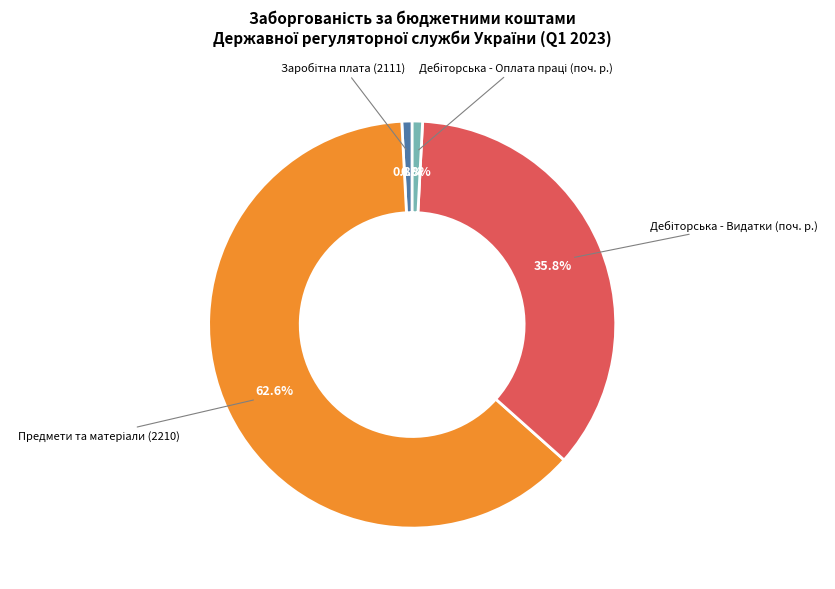

Is there any slice that represents more than half of the pie?

Yes